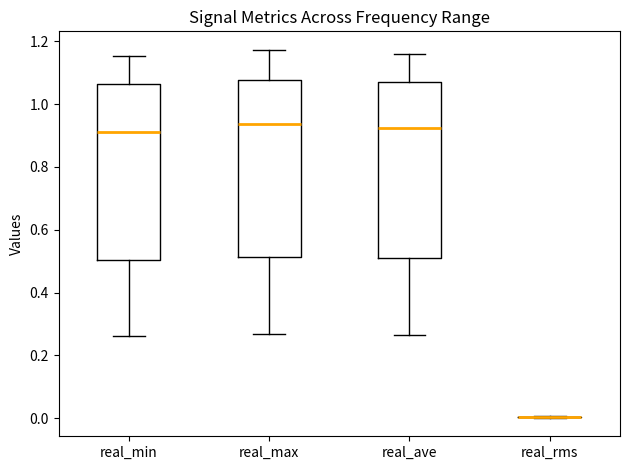

Reading left to right, read every box against the y-axis: the position of its median line, the range the box covers, and the ends of its whiskers. The values are not printed on the chart, so give them approximately, as read against the axis.

real_min: median 0.92, box 0.50 to 1.06, whiskers 0.26 to 1.16
real_max: median 0.94, box 0.52 to 1.08, whiskers 0.26 to 1.18
real_ave: median 0.92, box 0.50 to 1.06, whiskers 0.26 to 1.16
real_rms: box collapsed to a line at 0.00, whiskers 0.00 to 0.00